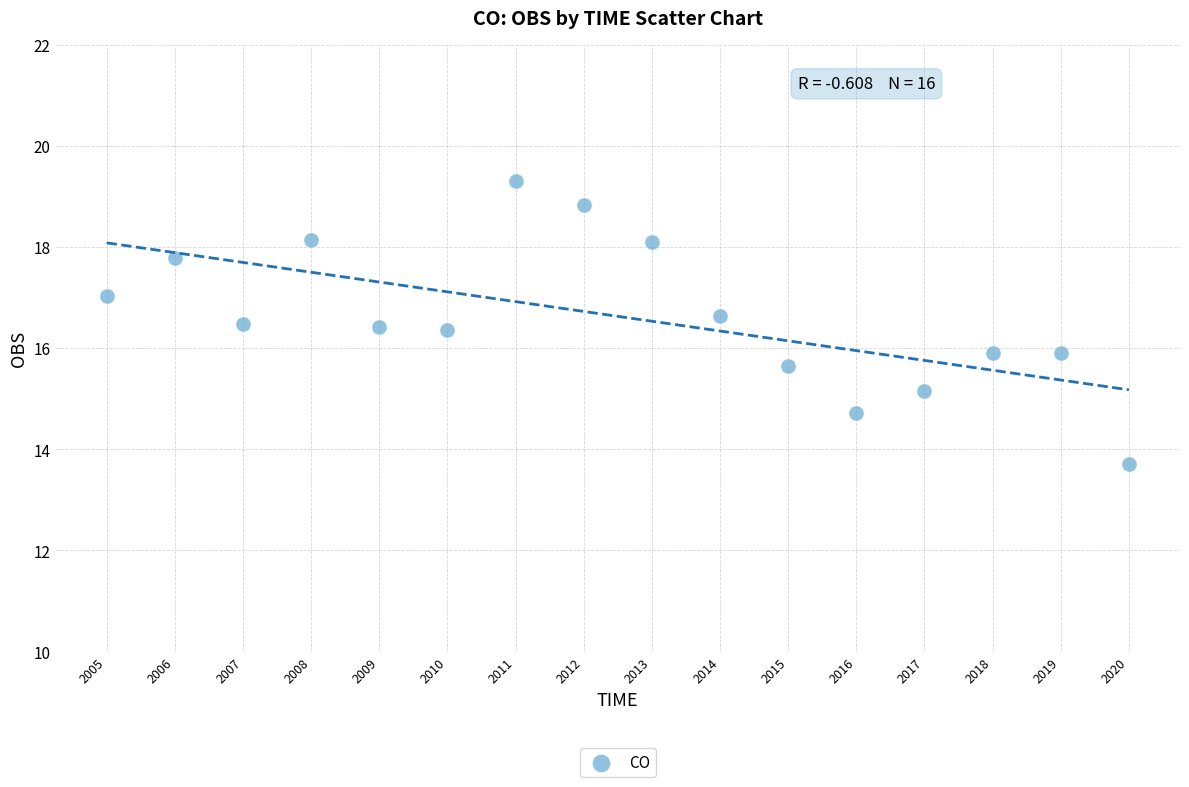

What is the range of X values (max minus min)?

15.0